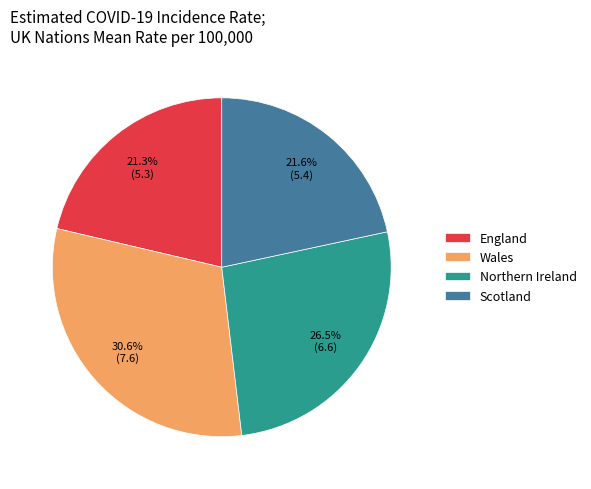

What is the total percentage of Northern Ireland and England?

47.8%